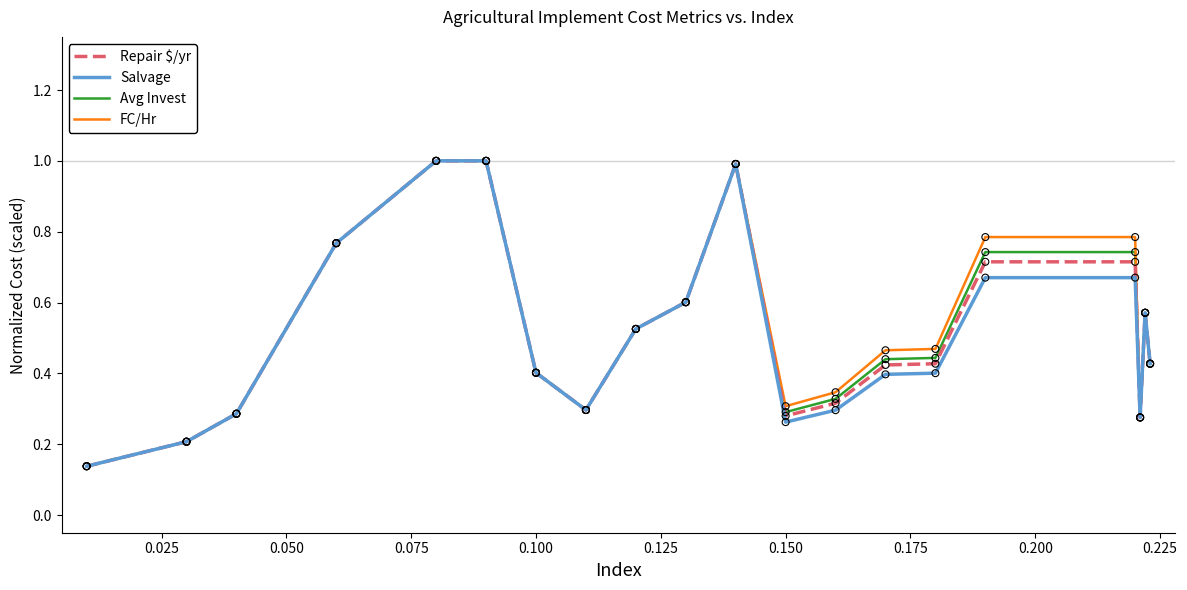

At how many categories does at least one series exceed 0?

20